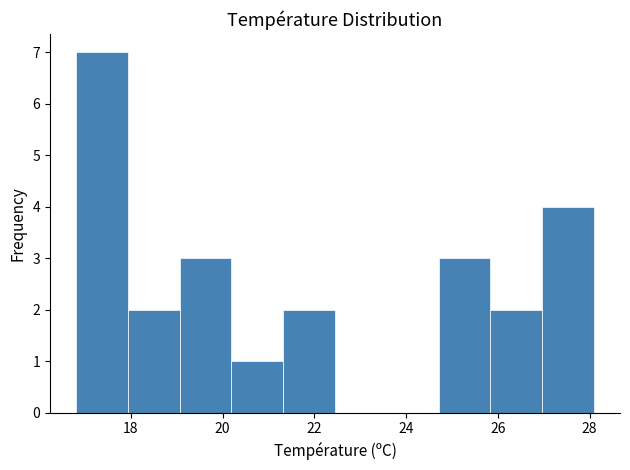

What is the height of the bar covering 19.0 to 20.2 on the x-axis? Neither the bar edges nor the heights are printed on the chart, so give them approximately, as read against the axes.

3